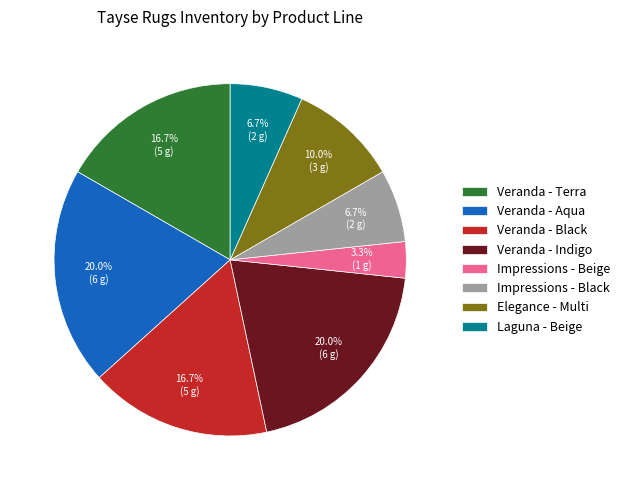

What portion of the pie excludes Veranda - Aqua?

80.0%